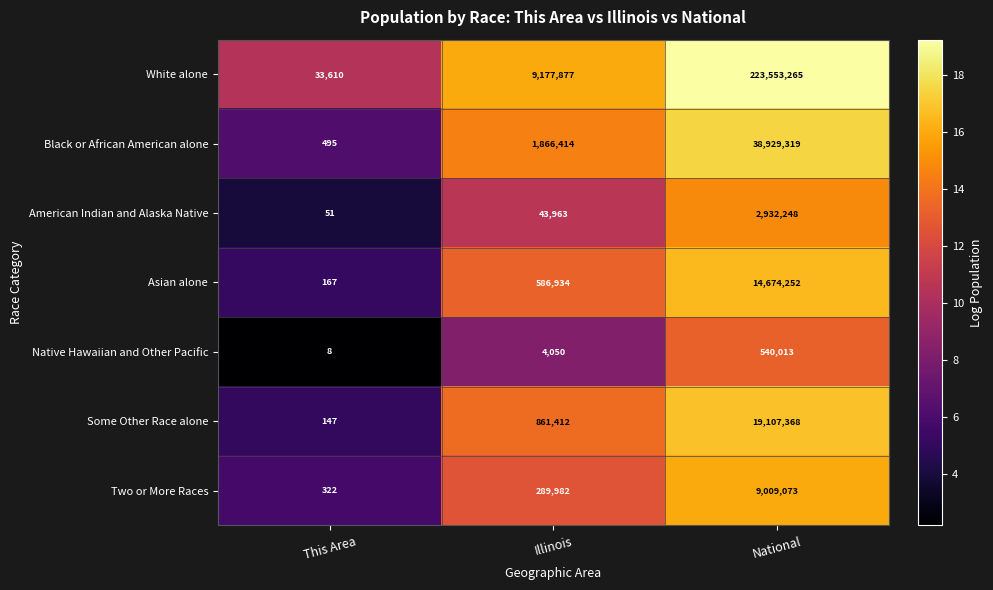

The value of White alone at National is 340903753. True or false?

False